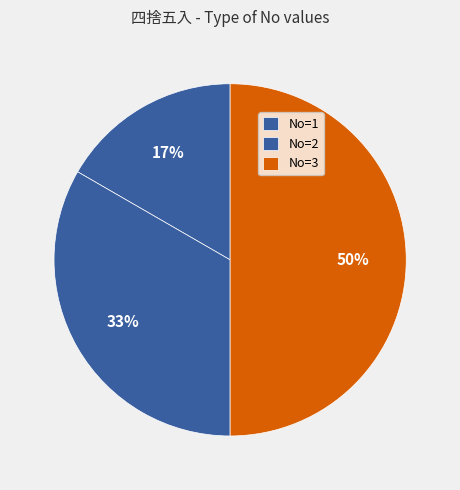

What is the largest slice in the pie chart?

3